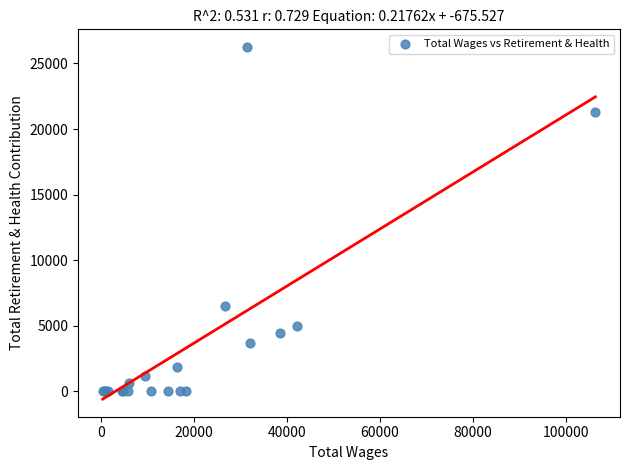

What Y value in the scatter plot is closest to 13129?

6508